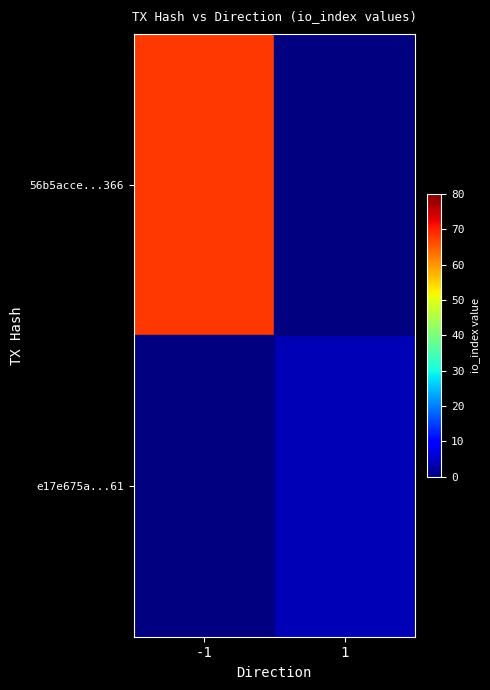

Rank the series by their average value, from lowest to highest.

e17e675a...61, 56b5acce...366